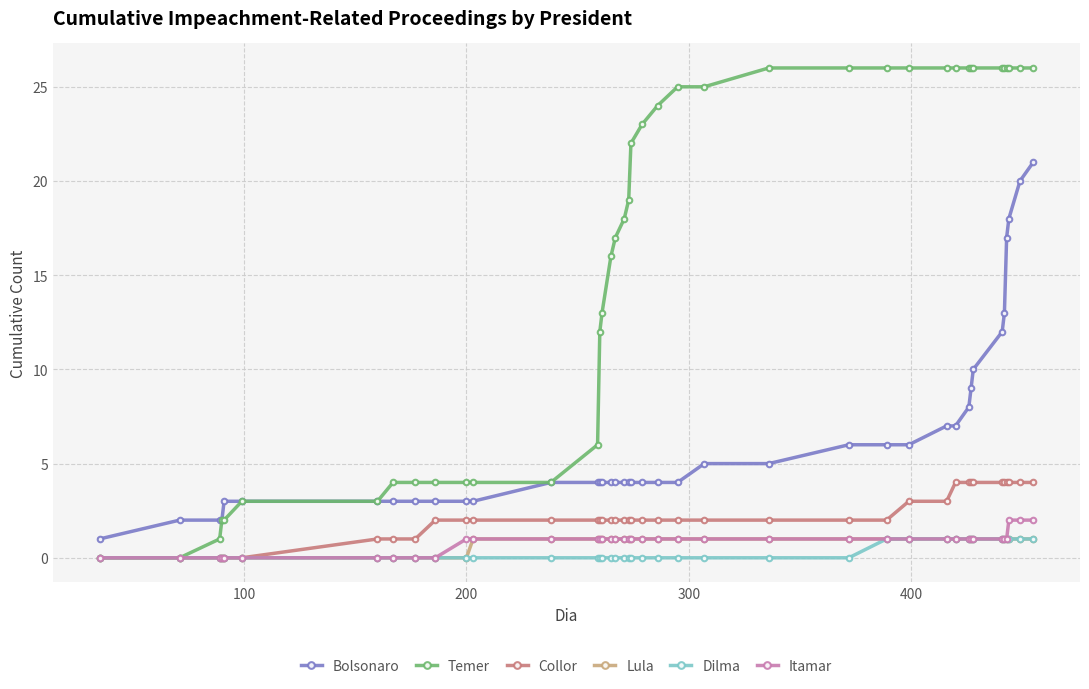

Reading right to left, transcribe all the data shown in this chart.

Bolsonaro: 21	20	18	17	13	12	10	9	8	7	7	6	6	6	5	5	4	4	4	4	4	4	4	4	4	4	4	4	3	3	3	3	3	3	3	3	2	2	2	1
Temer: 26	26	26	26	26	26	26	26	26	26	26	26	26	26	26	25	25	24	23	22	19	18	17	16	13	12	6	4	4	4	4	4	4	3	3	2	2	1	0	0
Collor: 4	4	4	4	4	4	4	4	4	4	3	3	2	2	2	2	2	2	2	2	2	2	2	2	2	2	2	2	2	2	2	1	1	1	0	0	0	0	0	0
Lula: 1	1	1	1	1	1	1	1	1	1	1	1	1	1	1	1	1	1	1	1	1	1	1	1	1	1	1	1	1	0	0	0	0	0	0	0	0	0	0	0
Dilma: 1	1	1	1	1	1	1	1	1	1	1	1	1	0	0	0	0	0	0	0	0	0	0	0	0	0	0	0	0	0	0	0	0	0	0	0	0	0	0	0
Itamar: 2	2	2	1	1	1	1	1	1	1	1	1	1	1	1	1	1	1	1	1	1	1	1	1	1	1	1	1	1	1	0	0	0	0	0	0	0	0	0	0